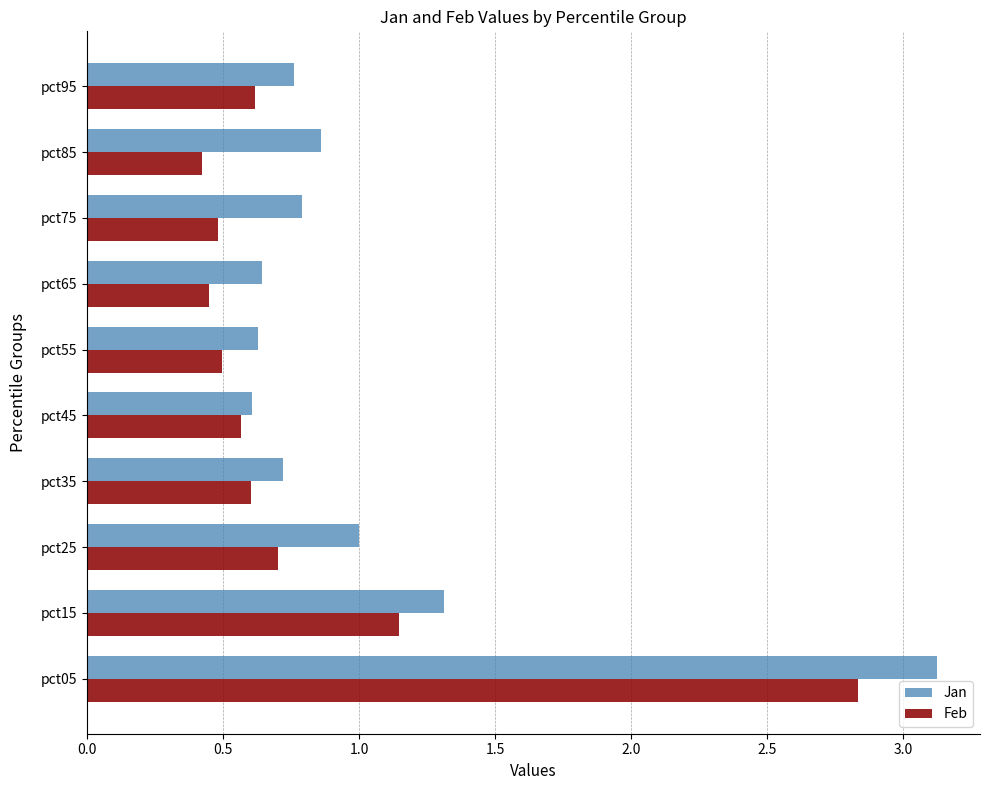

The value of Feb at pct75 is 0.3. True or false?

False